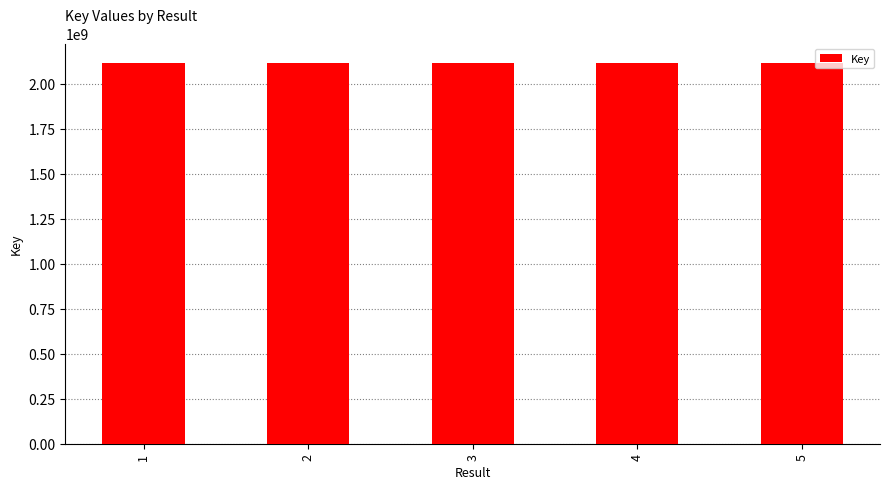

What is the maximum value shown in the chart?

2117923790